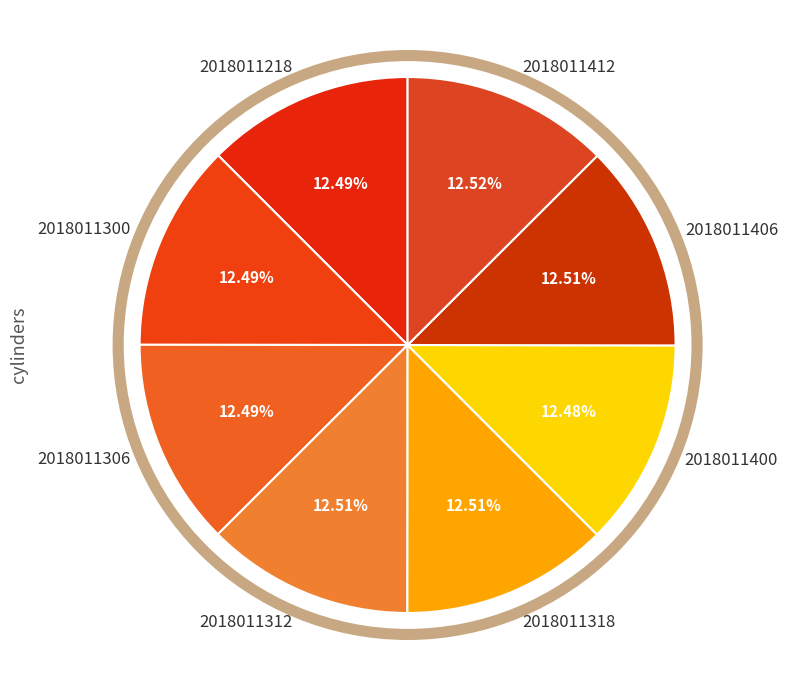

True or false: 2018011406 accounts for 4% of the total.

False